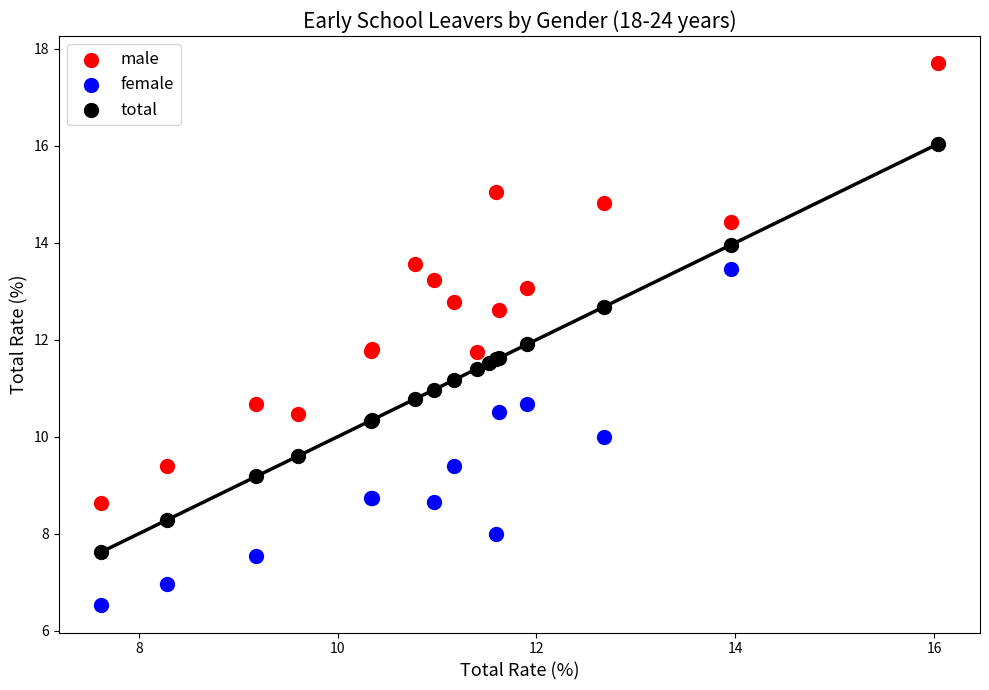

Which series reaches the minimum Y coordinate?

female